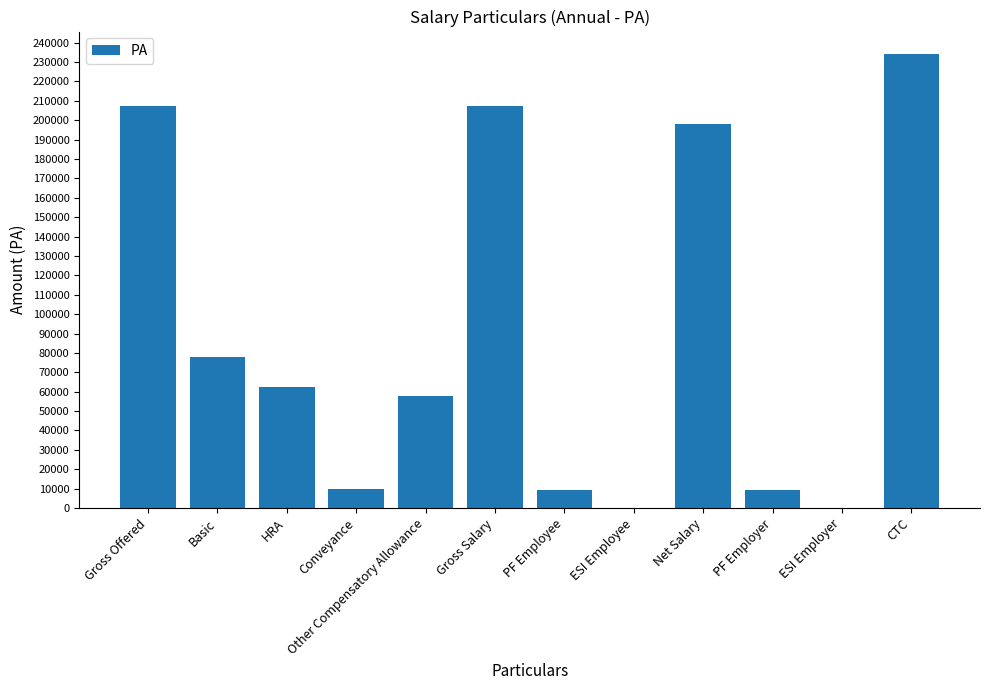

Does the chart contain stacked bars?

No